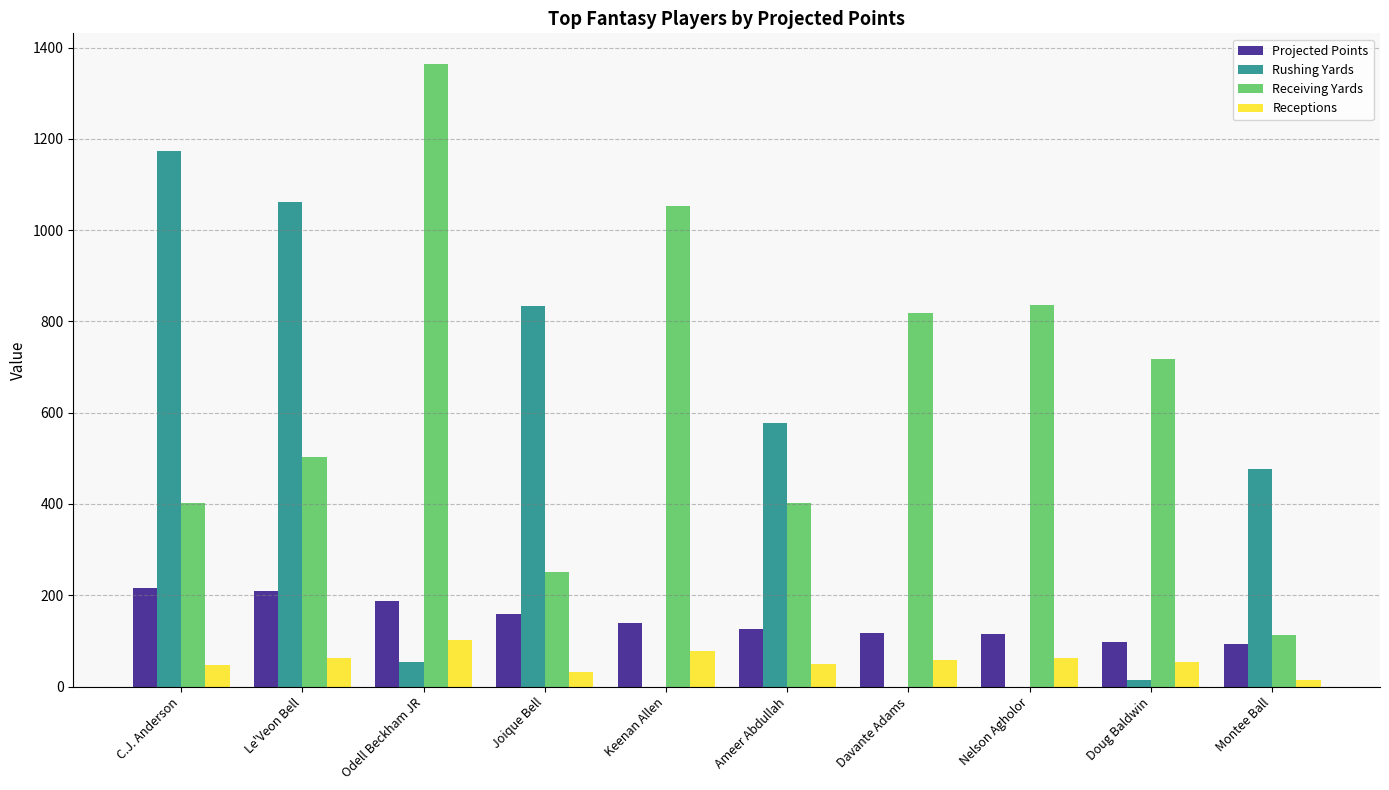

What is the difference between the Receiving Yards values at C.J. Anderson and Keenan Allen?

650.0